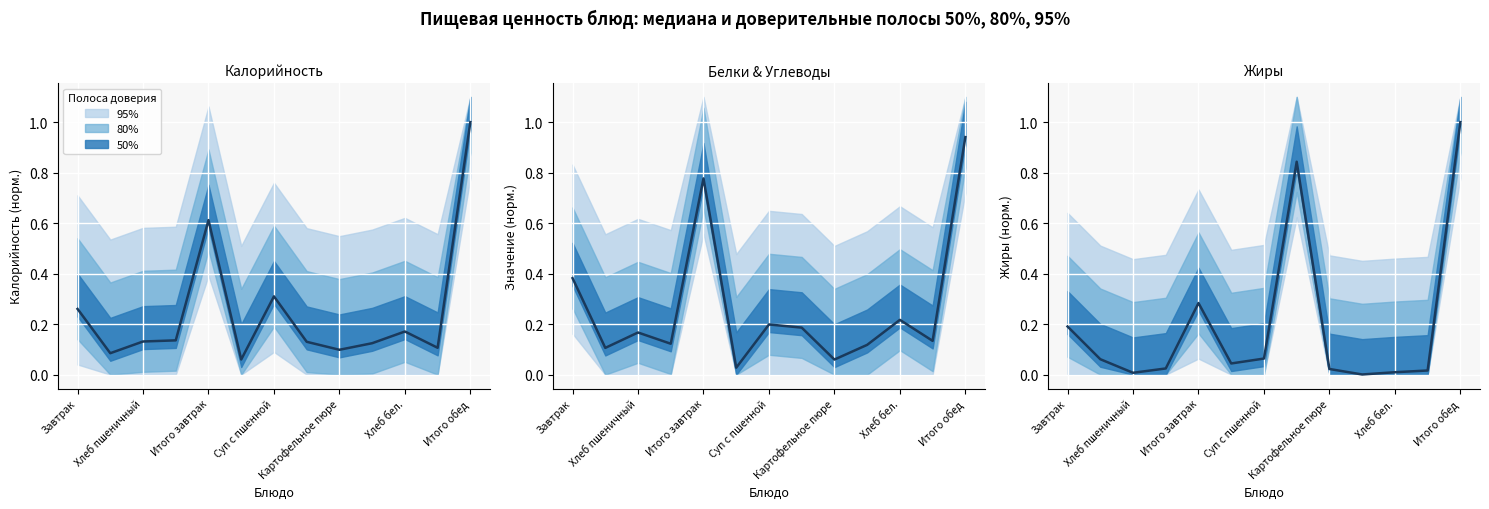

What is the label of the 10th point from the left?

9